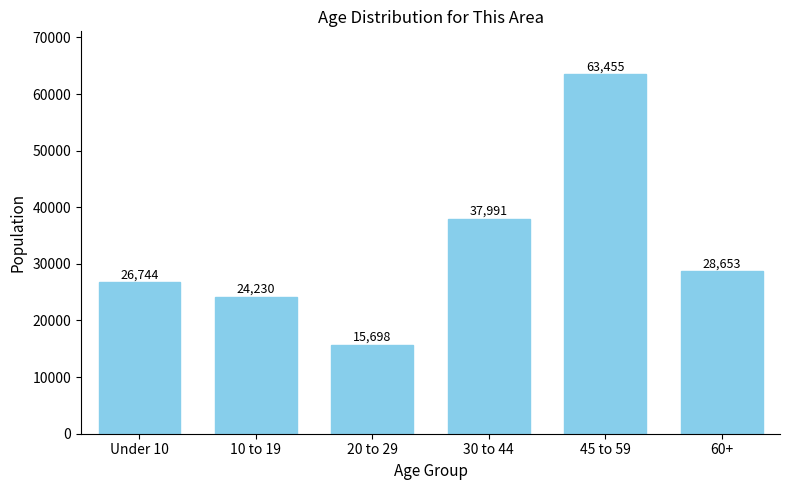

Reading left to right, what are all the values shown in this chart?

Under 10=26744	10 to 19=24230	20 to 29=15698	30 to 44=37991	45 to 59=63455	60+=28653